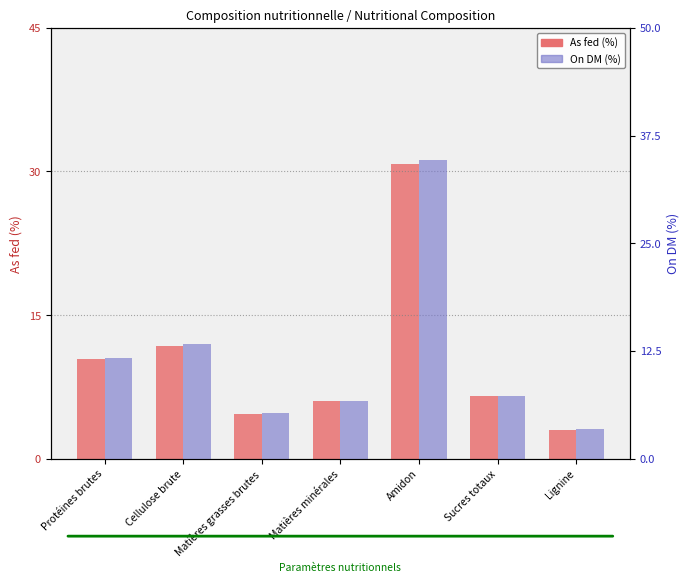

At which label does On DM first exceed 7?

Protéines brutes